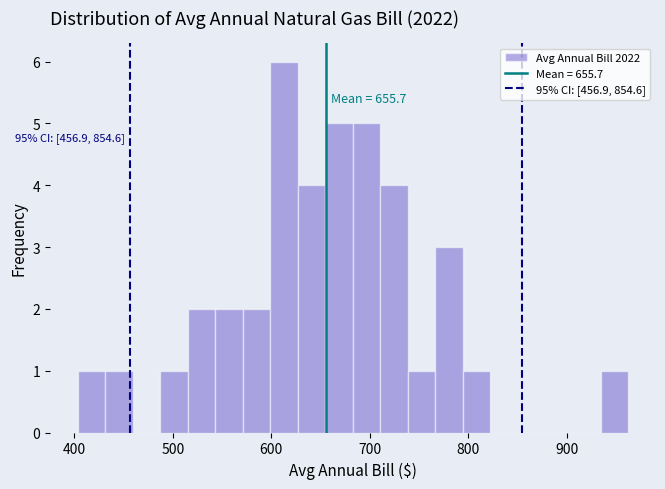

Around what value on the x-axis is the tallest bar? Give the approximate position of its centre, as read against the axis.

610